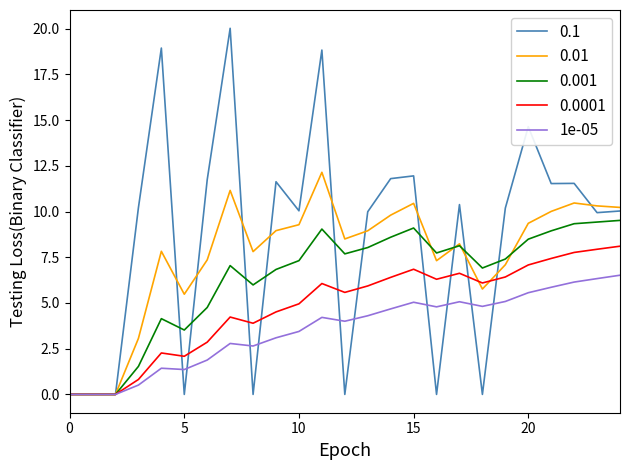

What is the greatest value displayed?

20.0